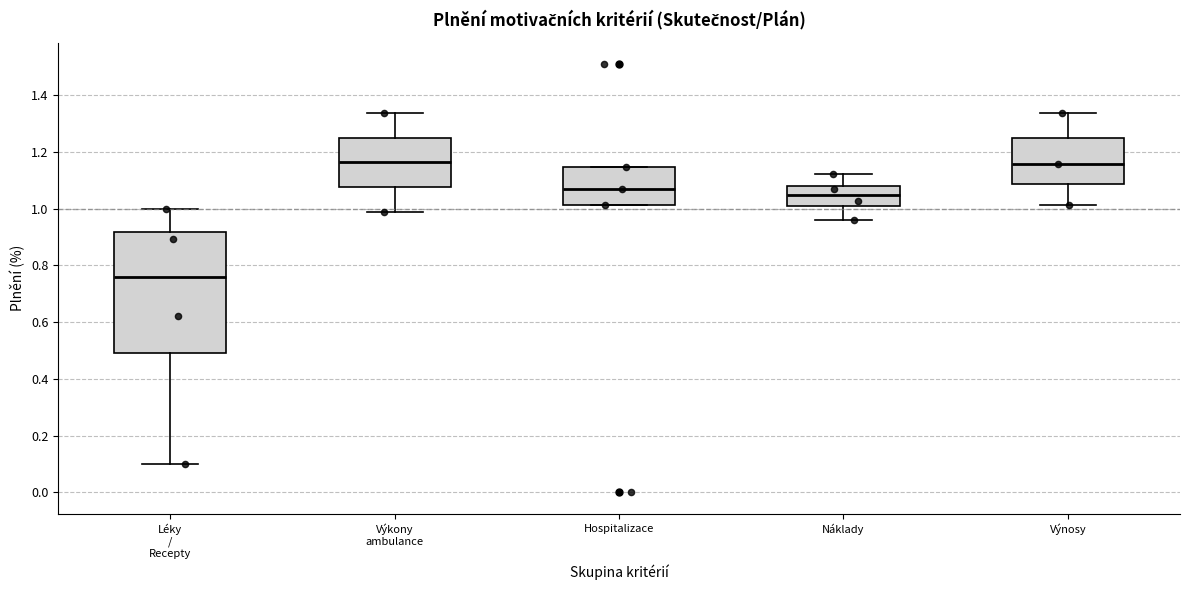

Reading left to right, transcribe this box plot: for each box, give where its median line is, the range the box spans, and where its two whiskers end, as read against the y-axis. The values are not printed on the chart, so give them approximately, as read against the axis.

Léky / Recepty: median 0.76, box 0.50 to 0.92, whiskers 0.10 to 1.00
Výkony ambulance: median 1.16, box 1.08 to 1.26, whiskers 0.98 to 1.34
Hospitalizace: median 1.08, box 1.02 to 1.14, whiskers 1.02 to 1.14
Náklady: median 1.04, box 1.02 to 1.08, whiskers 0.96 to 1.12
Výnosy: median 1.16, box 1.08 to 1.24, whiskers 1.02 to 1.34